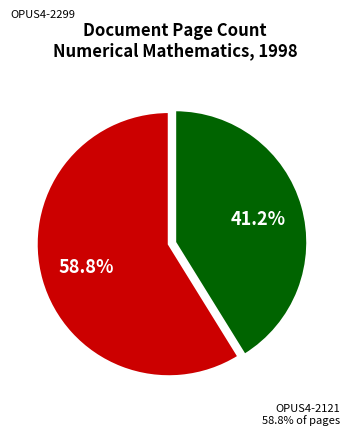

How many slices are in this pie chart?

2